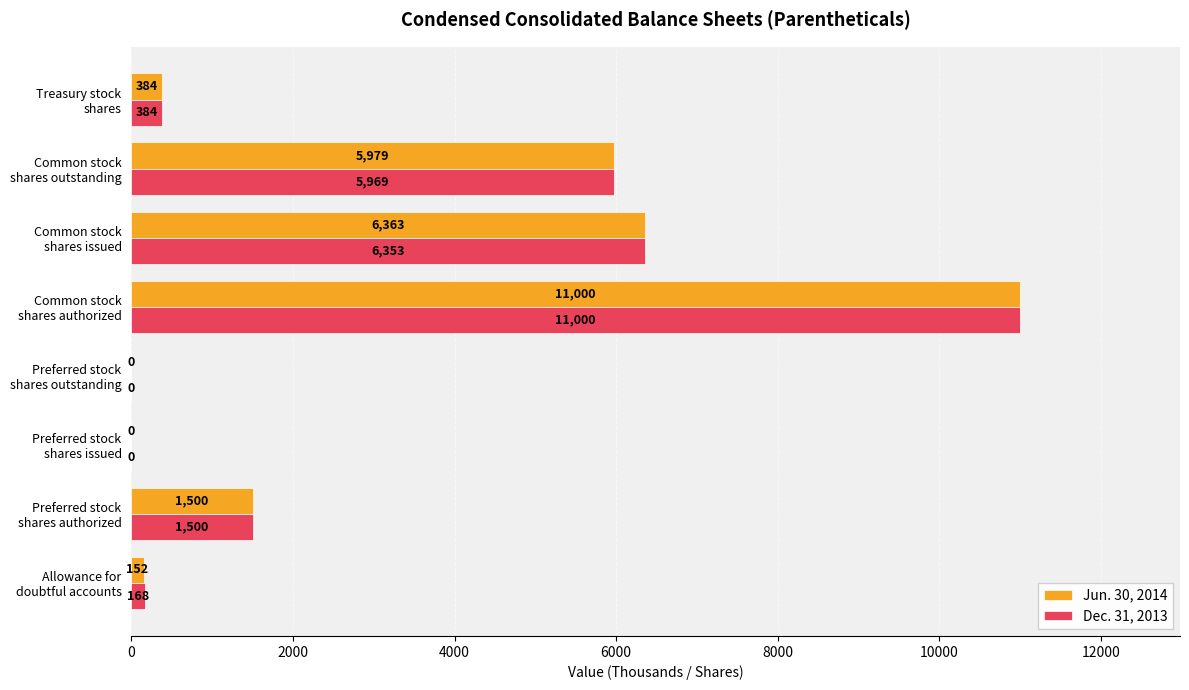

Which series has the largest total across all categories?

Jun. 30, 2014